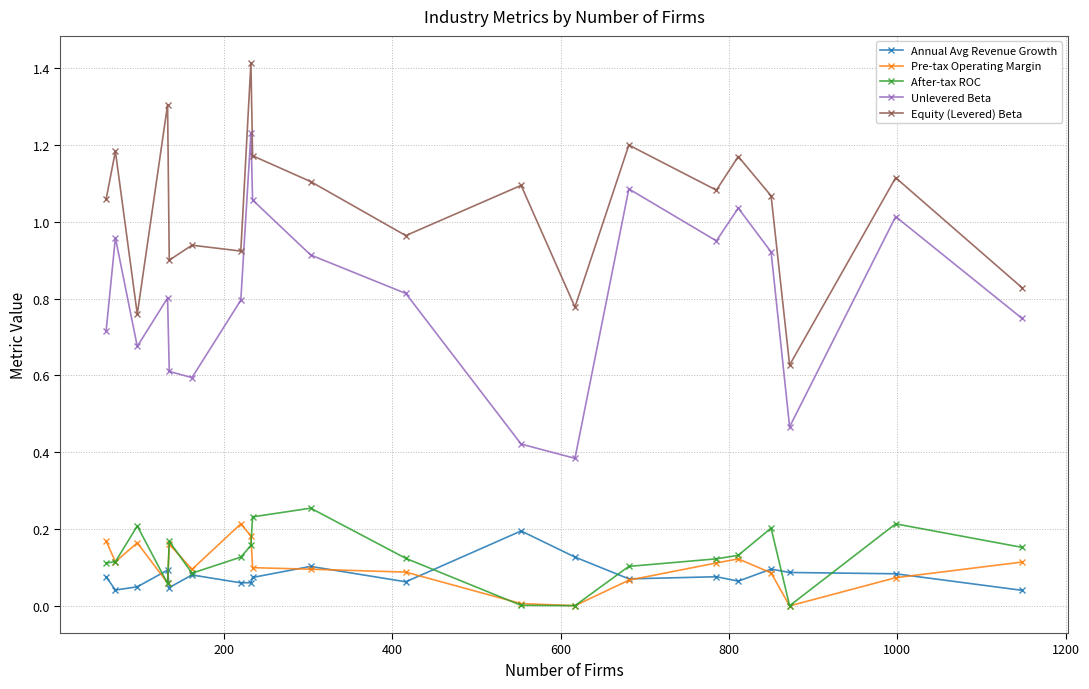

In After-tax ROC, how many points are lower than both neighbors (excluding endpoints)?

4